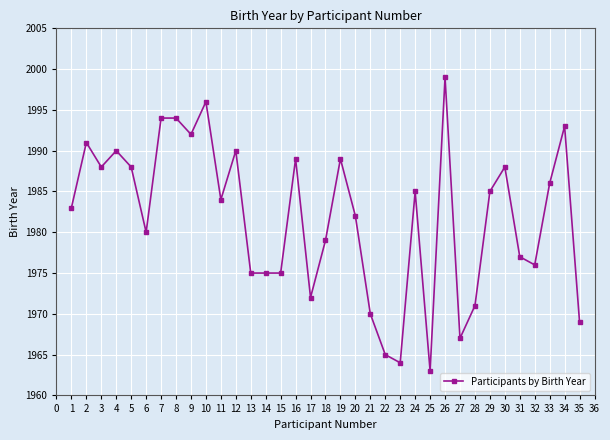

What is the ratio of the value at 12 to the value at 24?

1.0